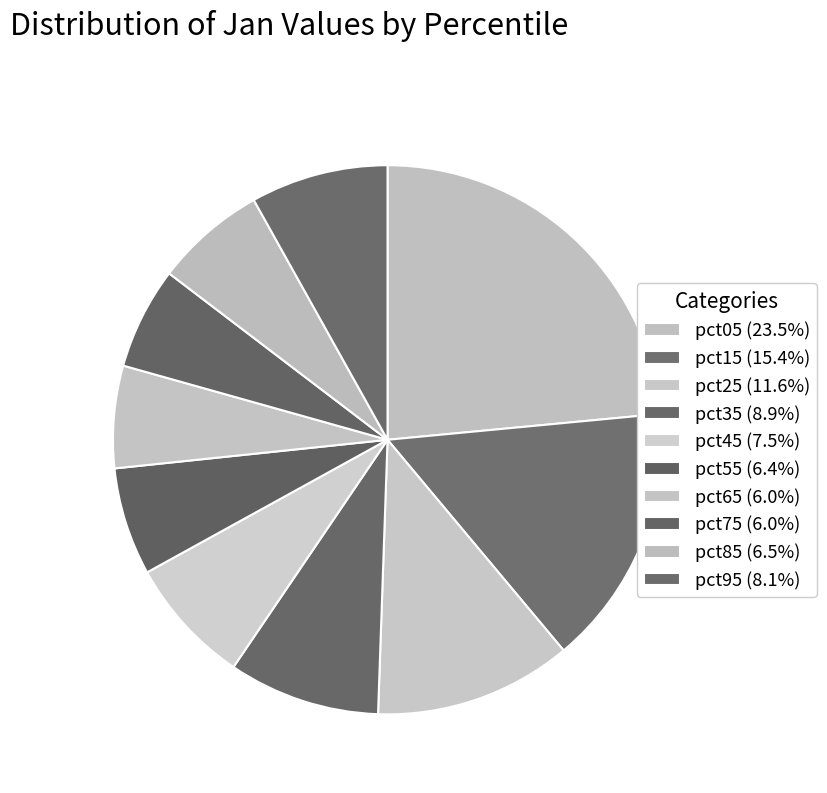

To the nearest percent, what portion does pct45 represent?

7%